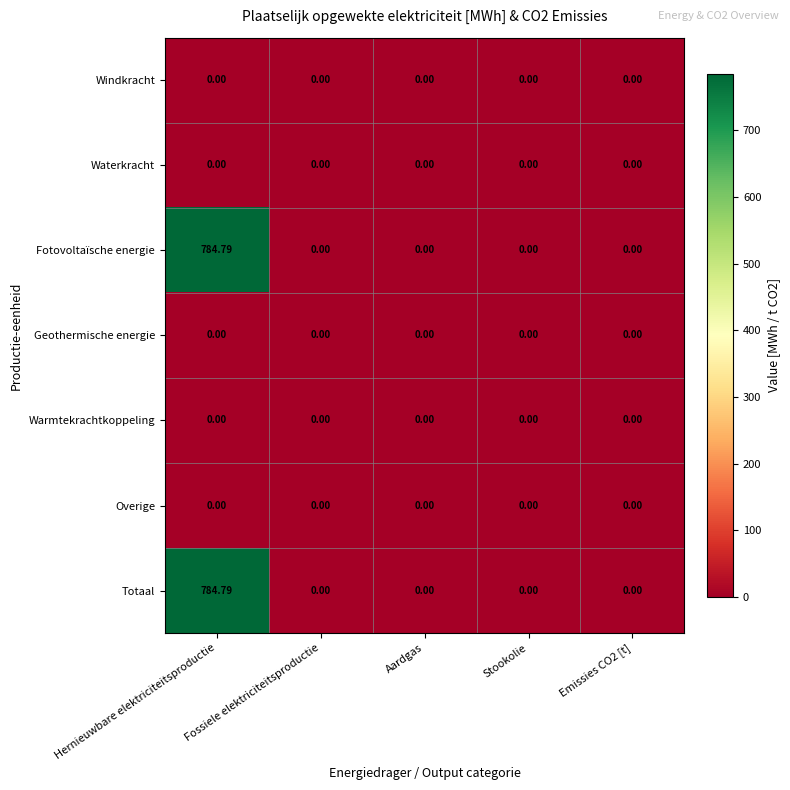

At which label does Fotovoltaïsche energie reach its peak?

Hernieuwbare elektriciteitsproductie